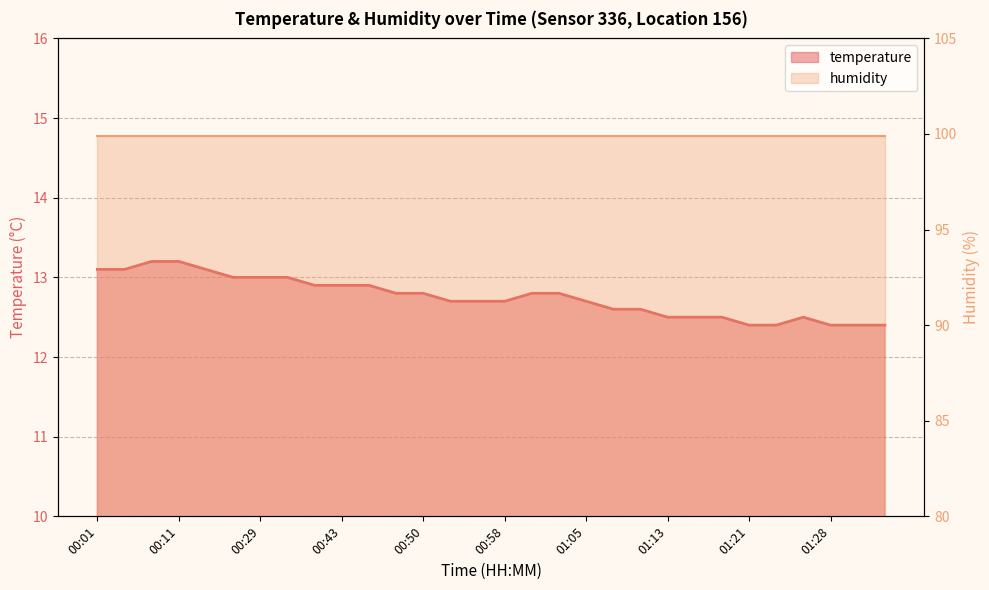

Reading right to left, what are all the values shown in this chart?

12.4	12.4	12.4	12.5	12.4	12.4	12.5	12.5	12.5	12.6	12.6	12.7	12.8	12.8	12.7	12.7	12.7	12.8	12.8	12.9	12.9	12.9	13.0	13.0	13.0	13.1	13.2	13.2	13.1	13.1